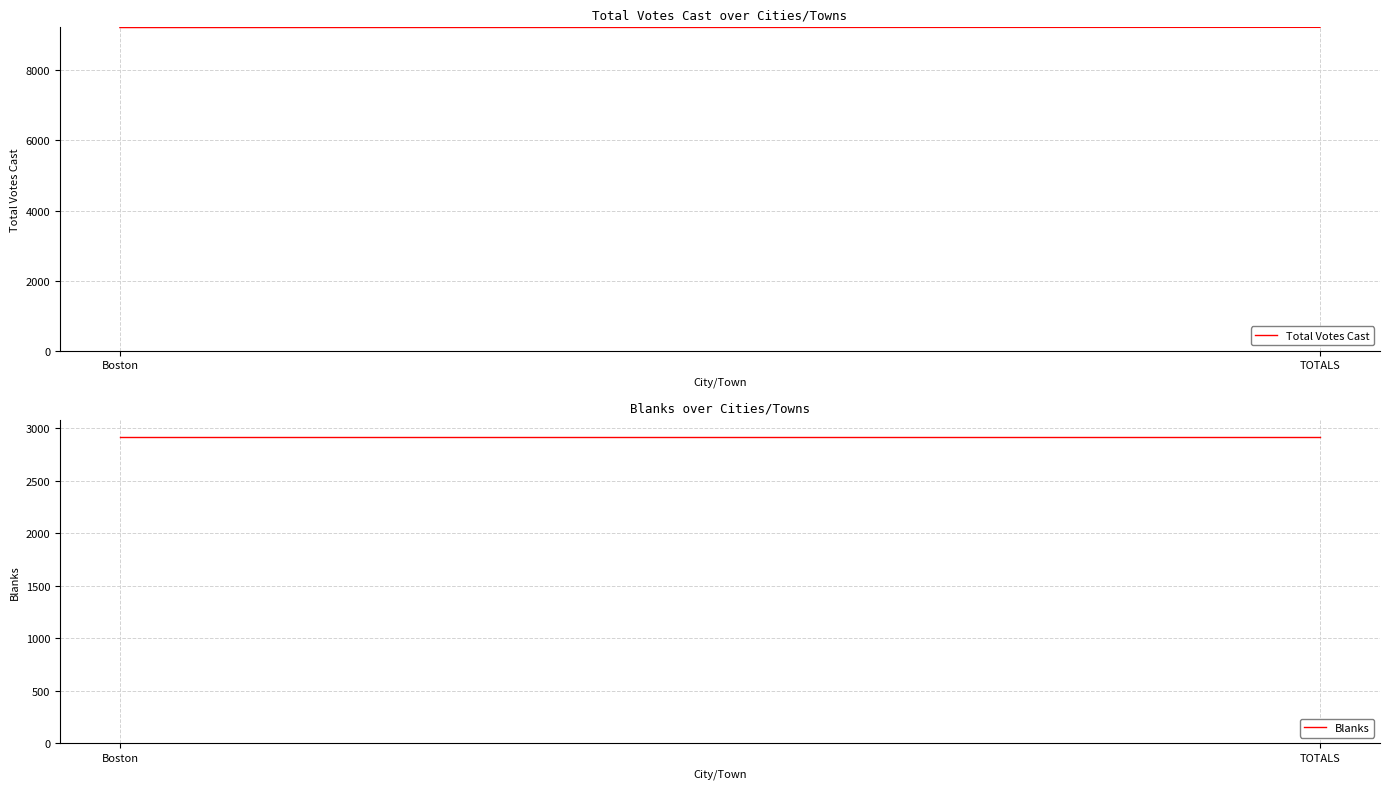

At which category is the sum across all series the highest?

TOTALS